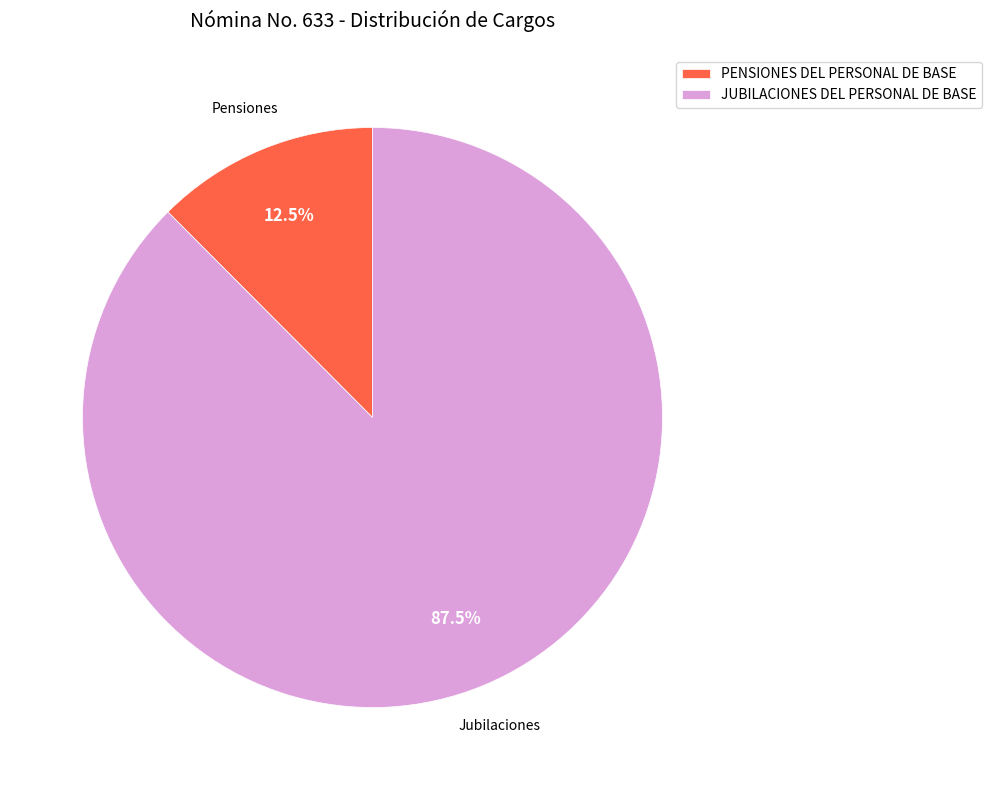

How many slices are in this pie chart?

2